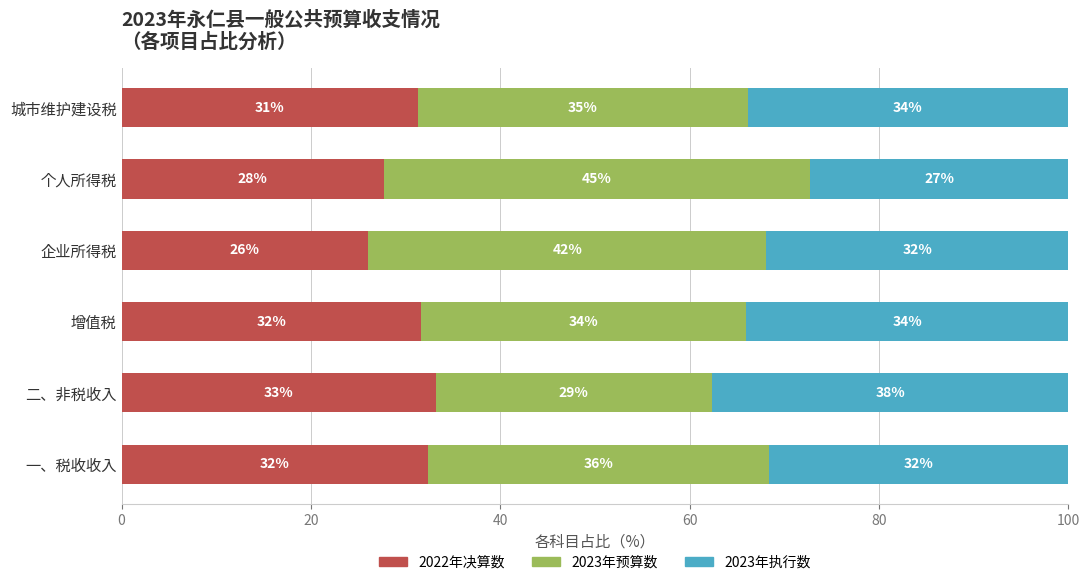

What value does the 2022年决算数 series have at 增值税?

31.6